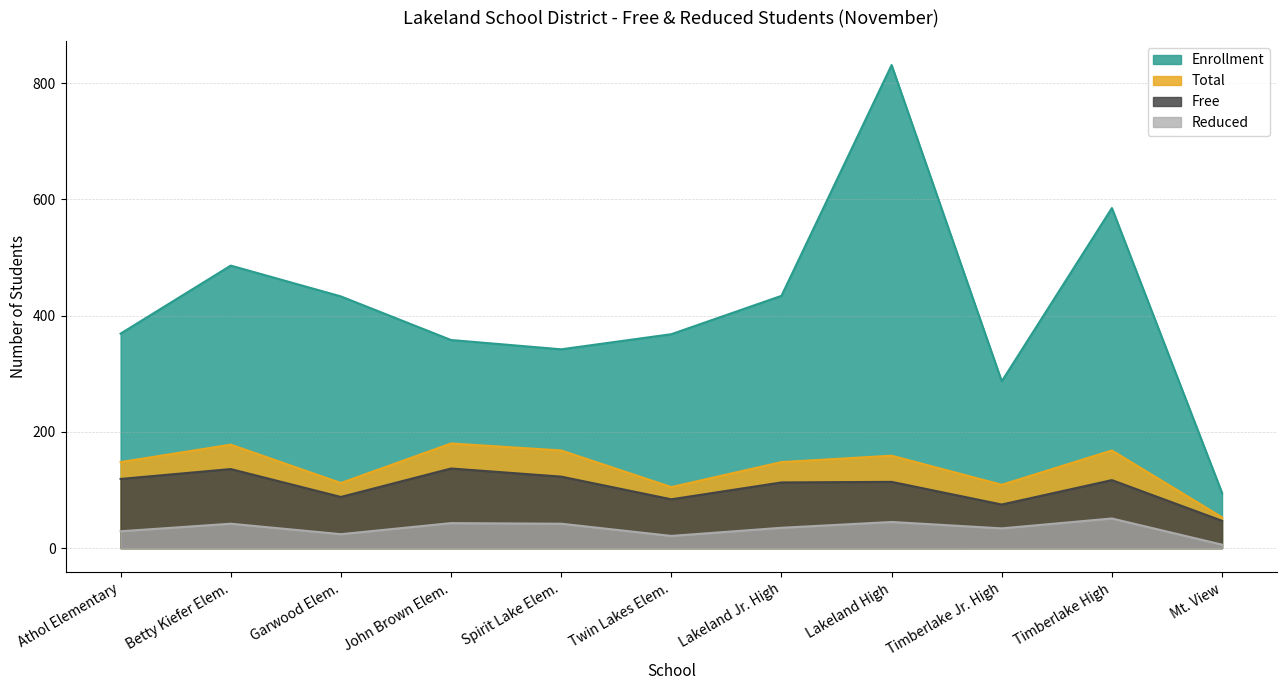

Where is the first local minimum for Enrollment?

Spirit Lake Elem.